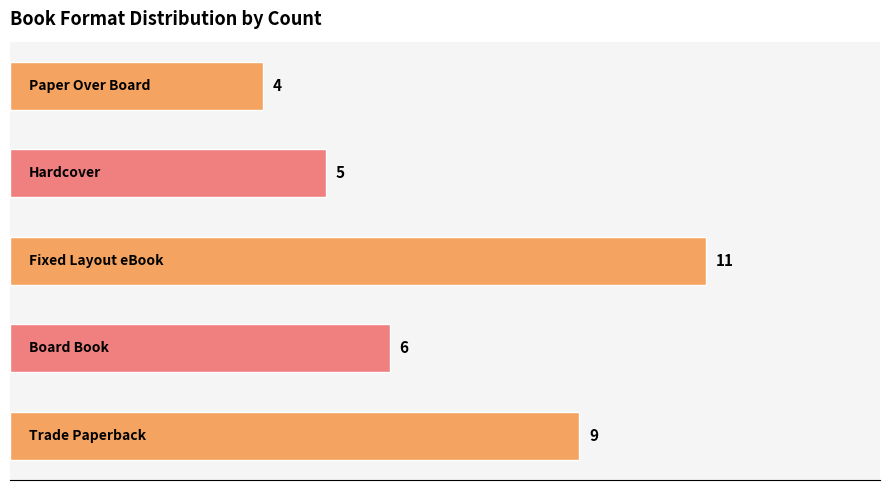

What is the maximum value shown in the chart?

11